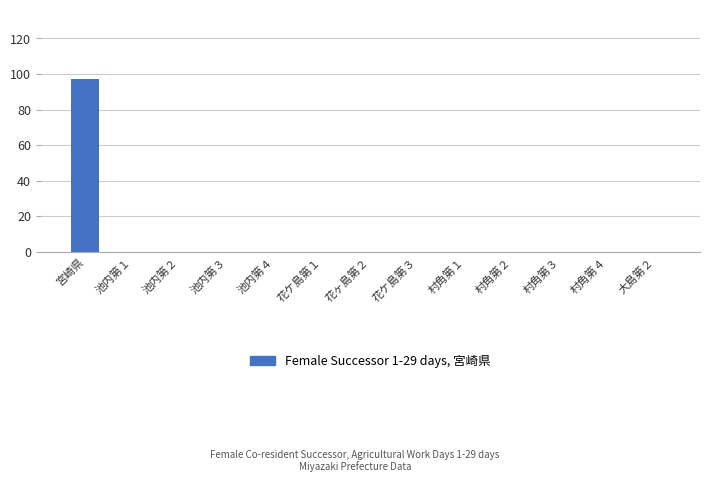

What is the change in value from 宮崎県 to 池内第１?

-97